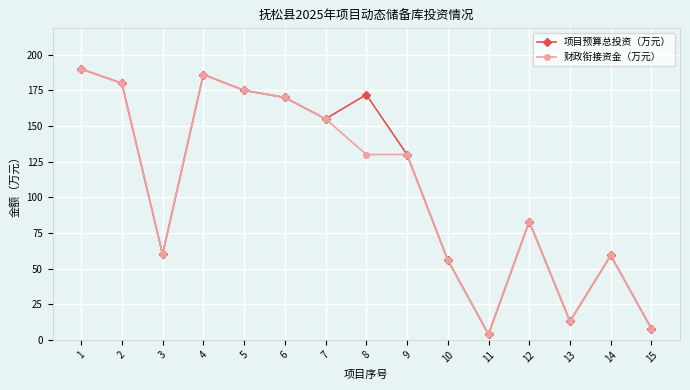

What is the greatest value displayed?

190.0